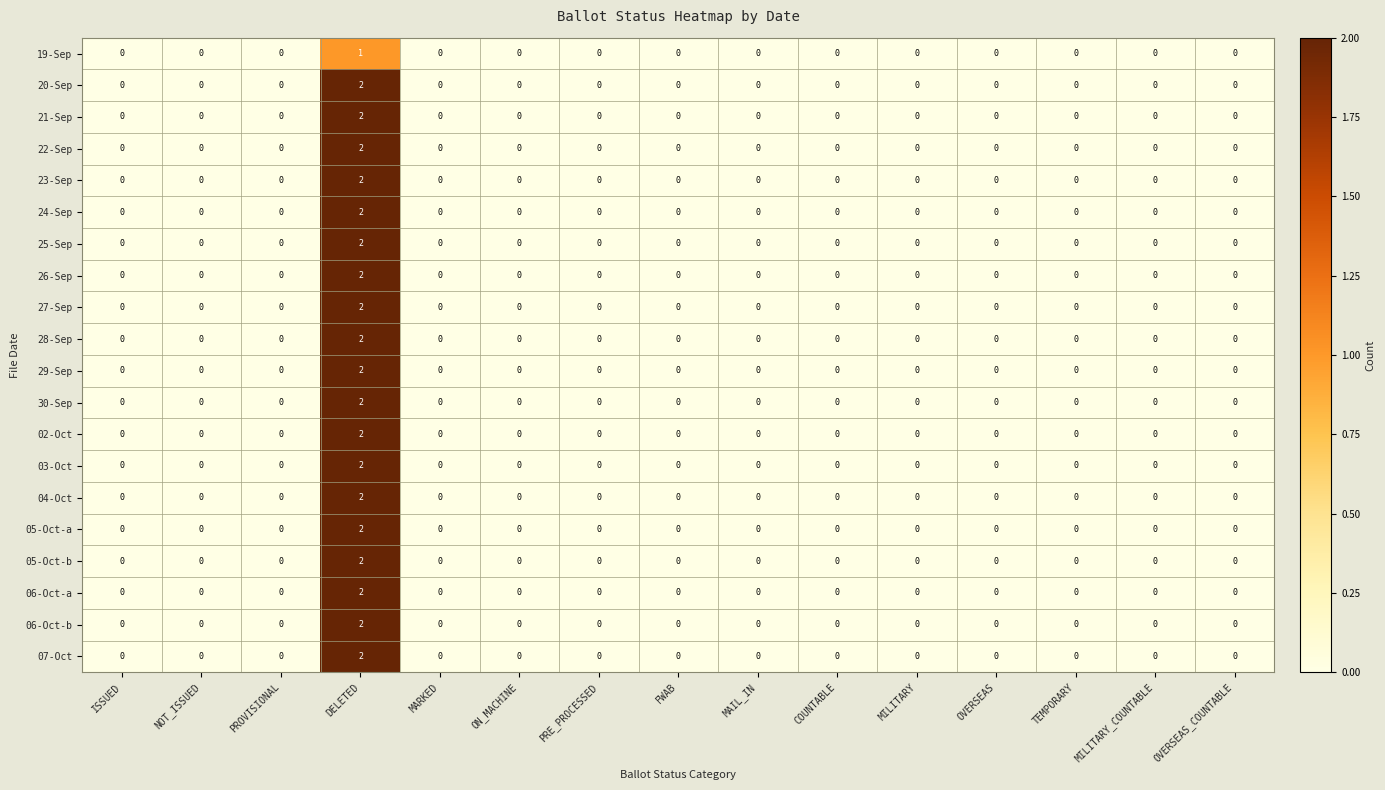

The 03-Oct series shows 2 at DELETED. True or false?

True